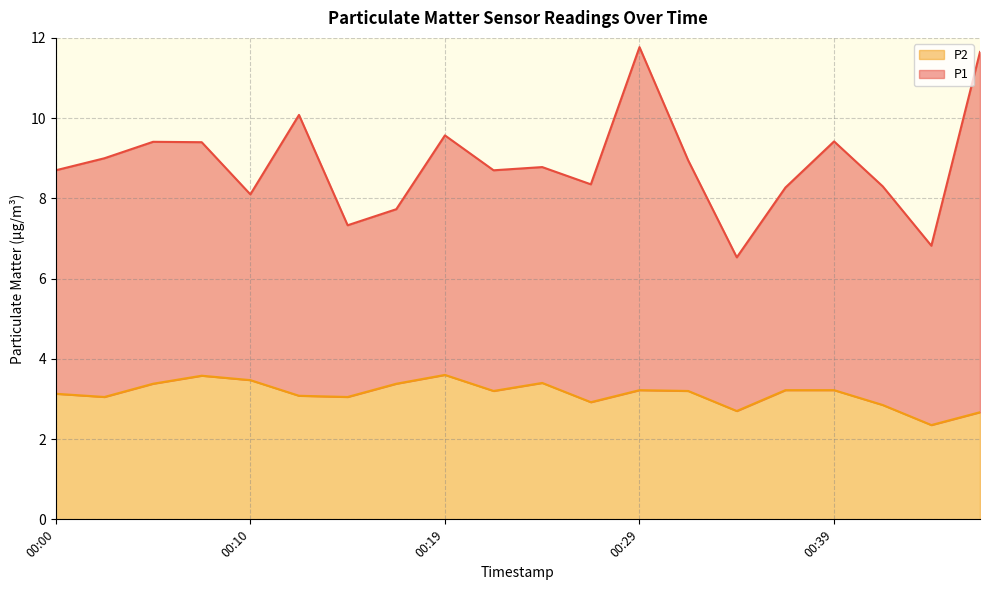

What is the maximum value for P2?

3.6